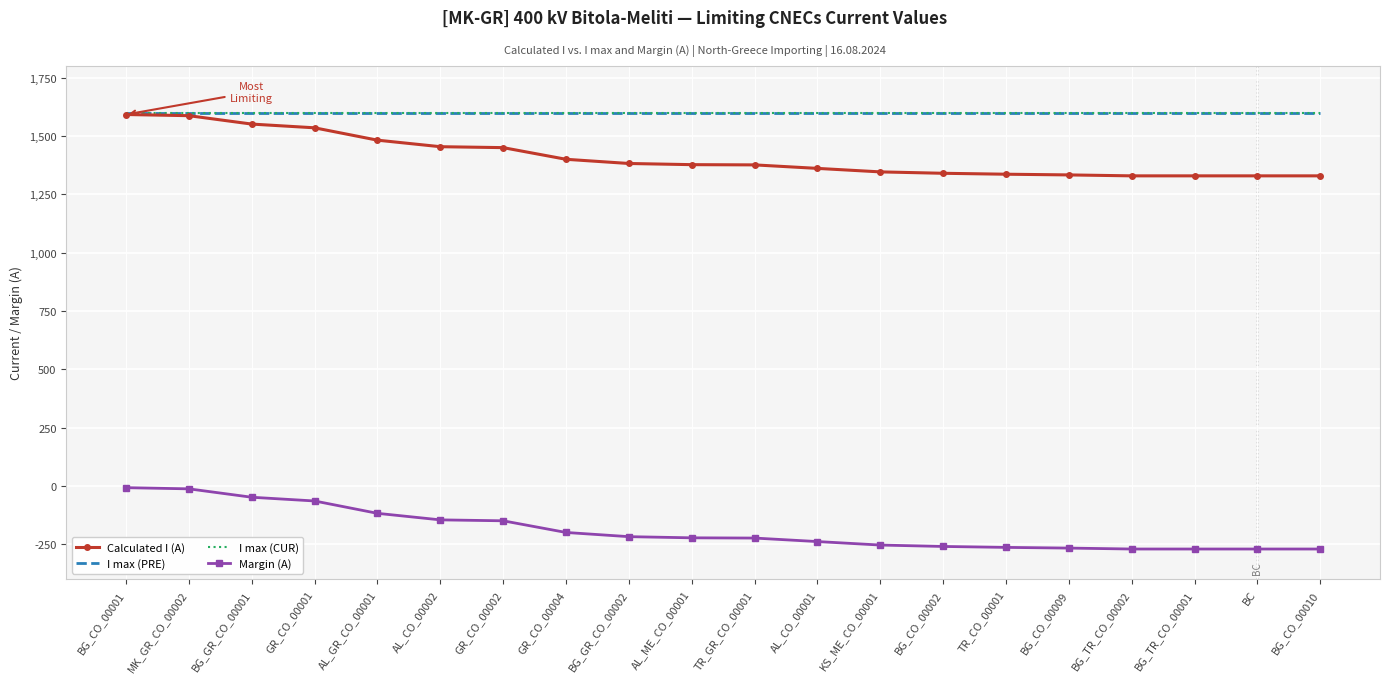

True or false: Margin (A) and I max (PRE) cross at least once.

False